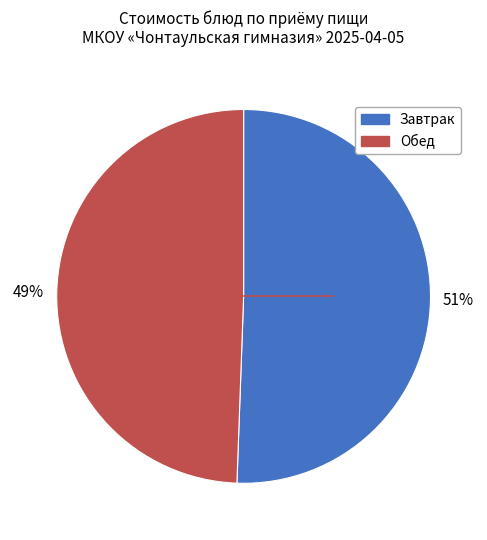

To the nearest percent, what is the average slice percentage?

50%